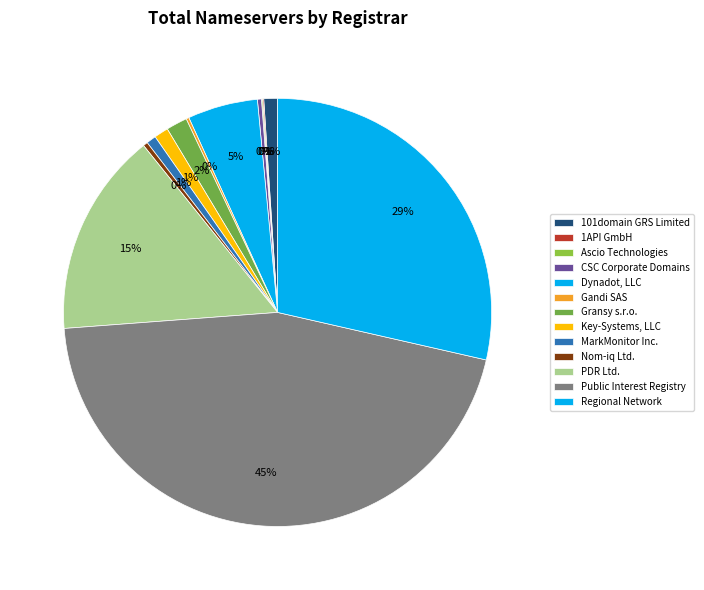

Combined, do CSC Corporate Domains and Ascio Technologies account for over 50%?

No